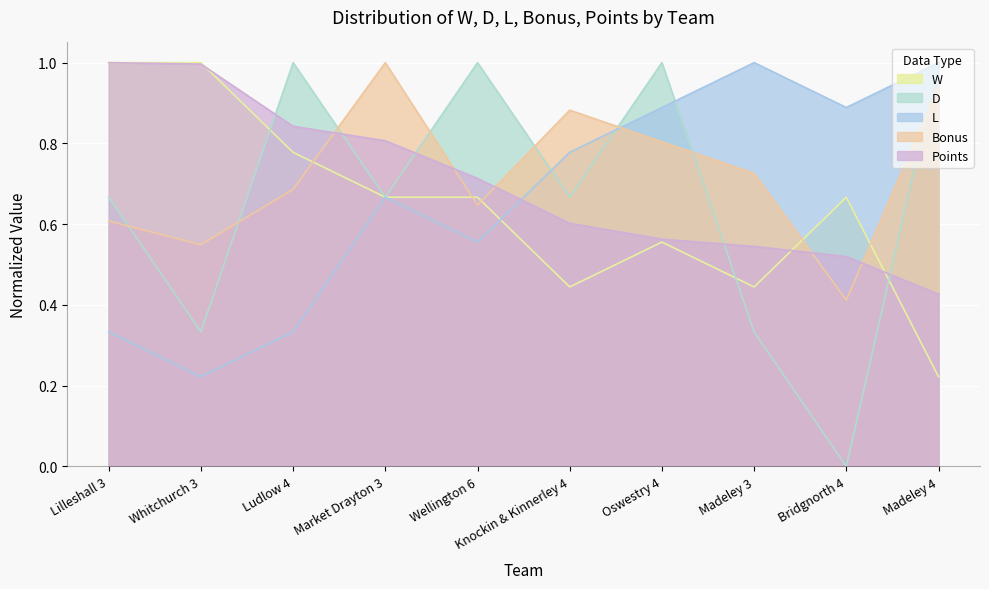

What is the lowest value of the W series?

0.2